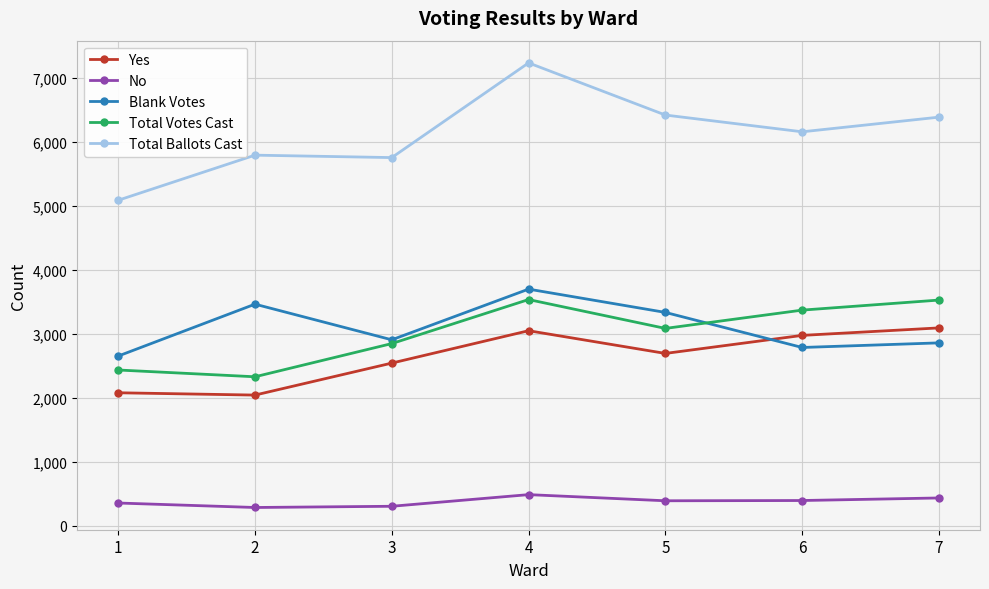

Is the value of Total Ballots Cast at 6 greater than the value of Total Votes Cast at 3?

Yes